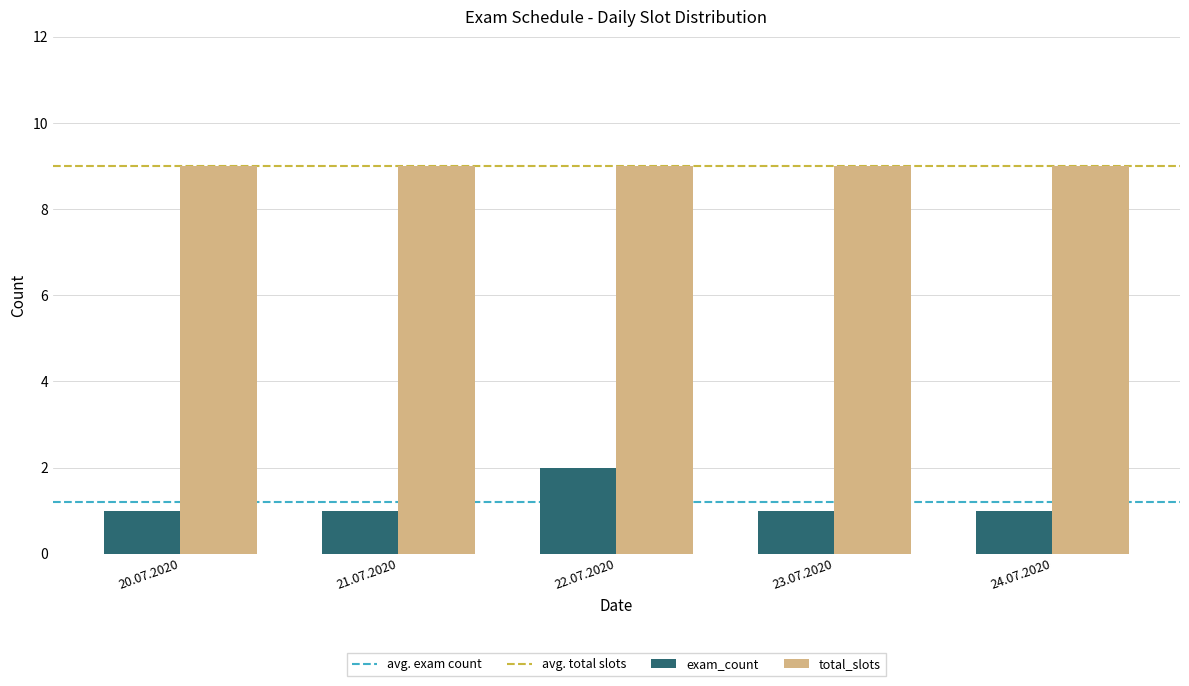

At how many categories does at least one series exceed 3?

5